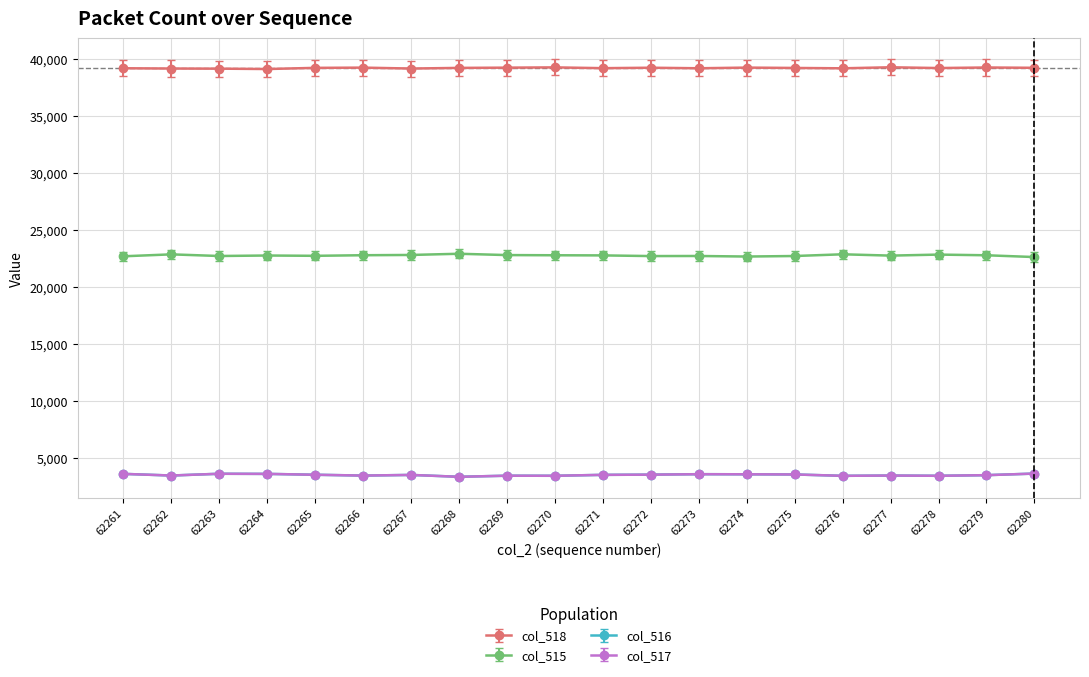

The value of col_518 at 62276 is 39208. True or false?

True